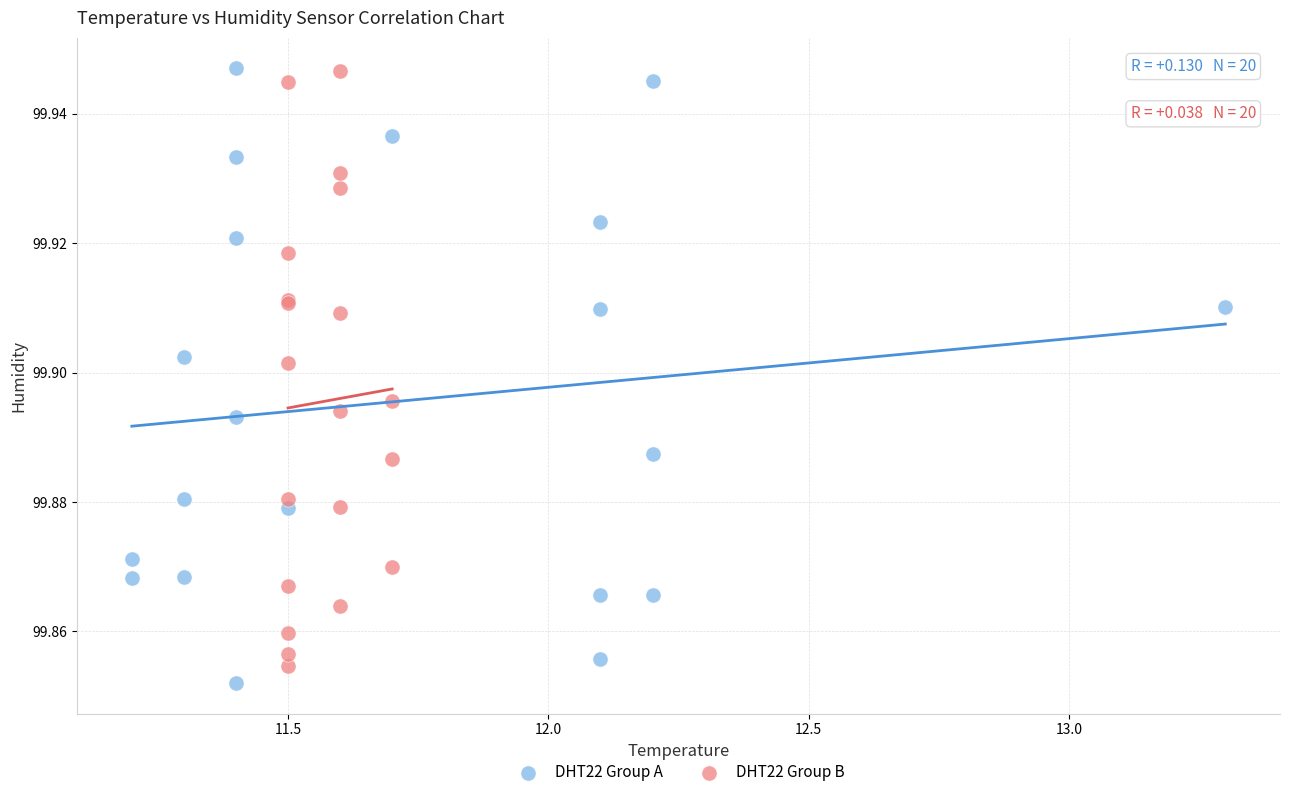

What are all the series names shown in the legend?

DHT22 Group A, DHT22 Group B